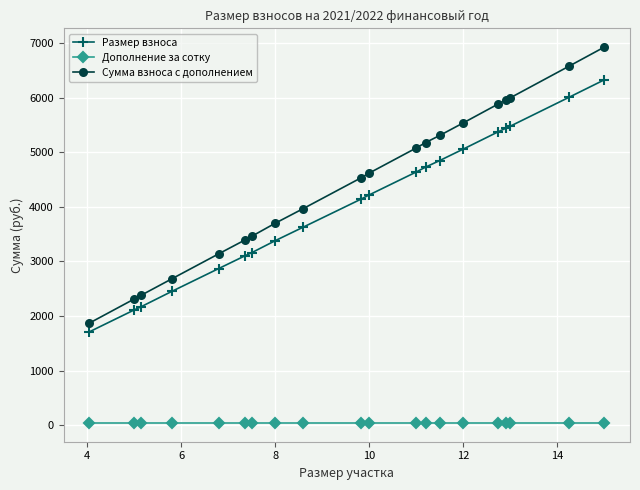

What is the lowest value of the Размер взноса series?

1710